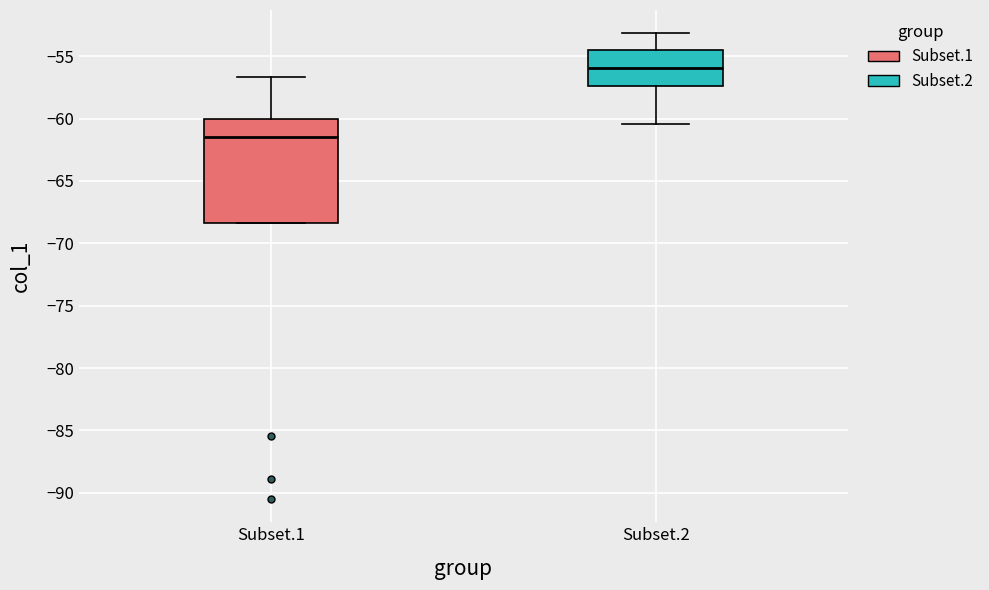

Reading left to right, read every box against the y-axis: the position of its median line, the range the box covers, and the ends of its whiskers. The values are not printed on the chart, so give them approximately, as read against the axis.

Subset.1: median -61.5, box -68.5 to -60.0, whiskers -68.5 to -56.5
Subset.2: median -56.0, box -57.5 to -54.5, whiskers -60.5 to -53.0